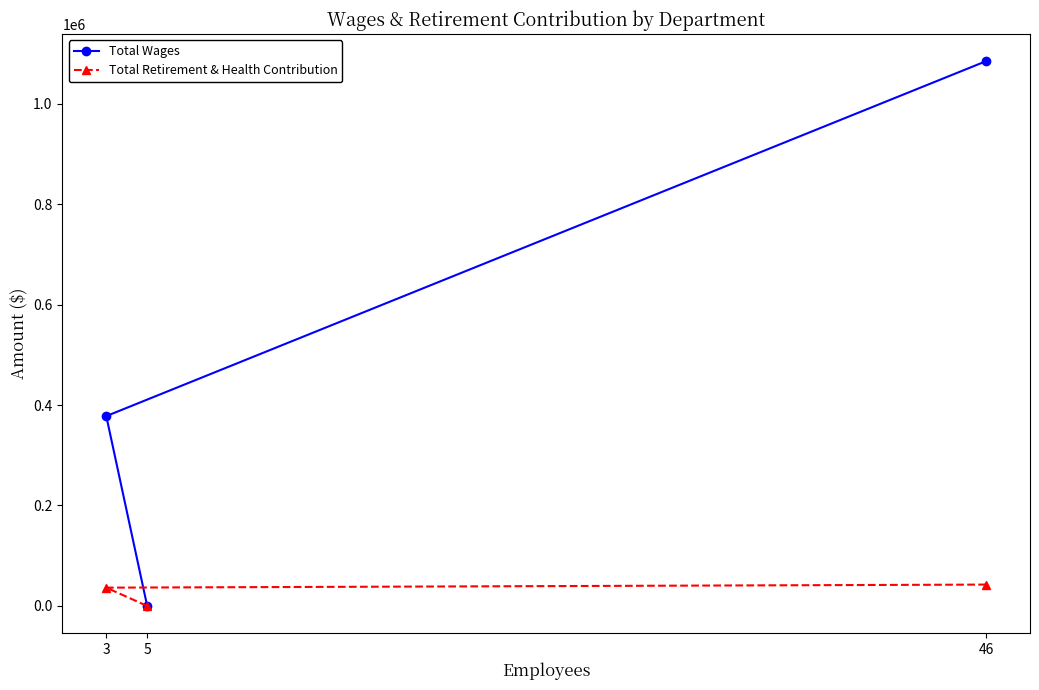

Reading left to right, what are all the values shown in this chart?

Total Wages: 3=377935	5=0	46=1084301
Total Retirement & Health Contribution: 3=36478	5=0	46=42600